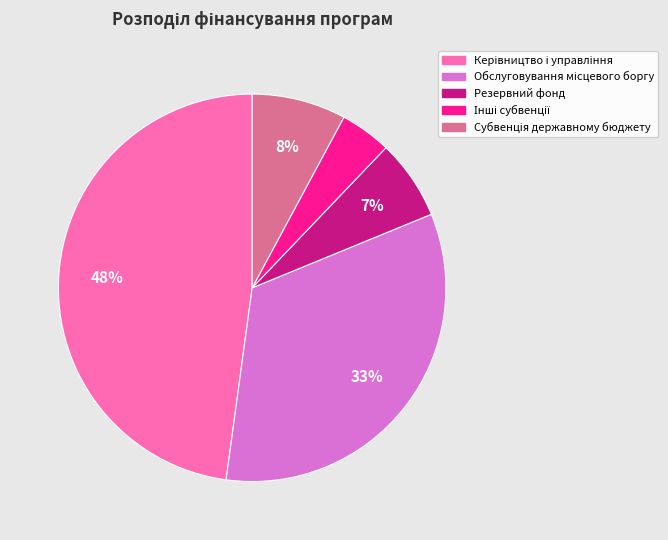

Does any single category account for the majority?

No